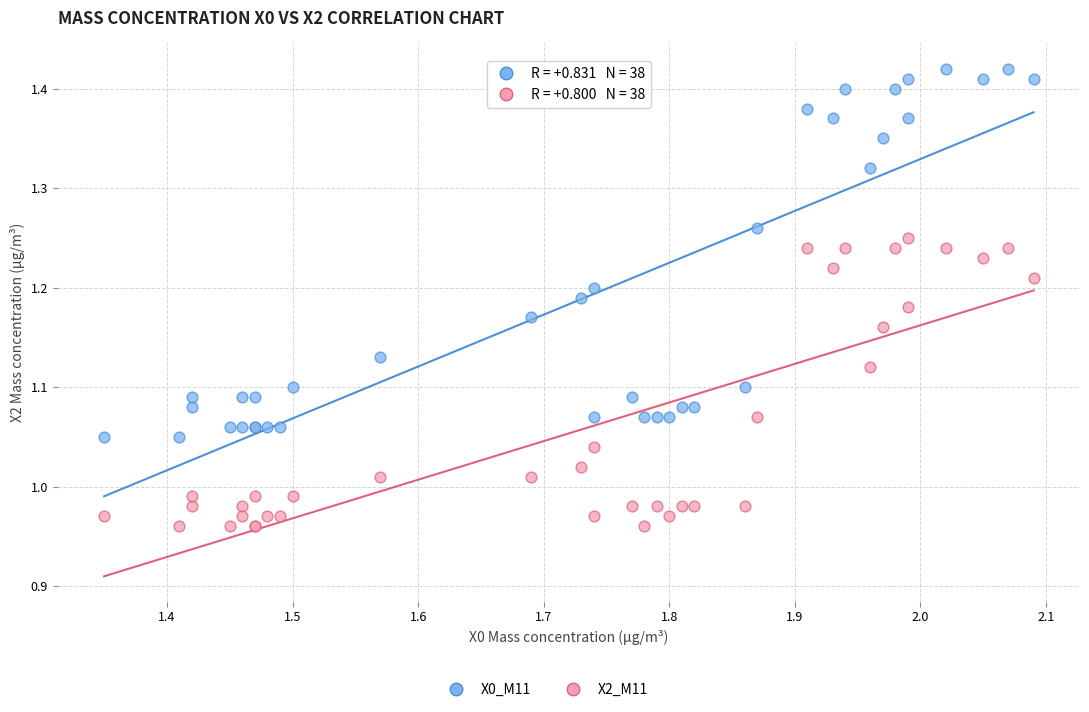

What is the X range (max minus min) for the scatter plot?

0.7